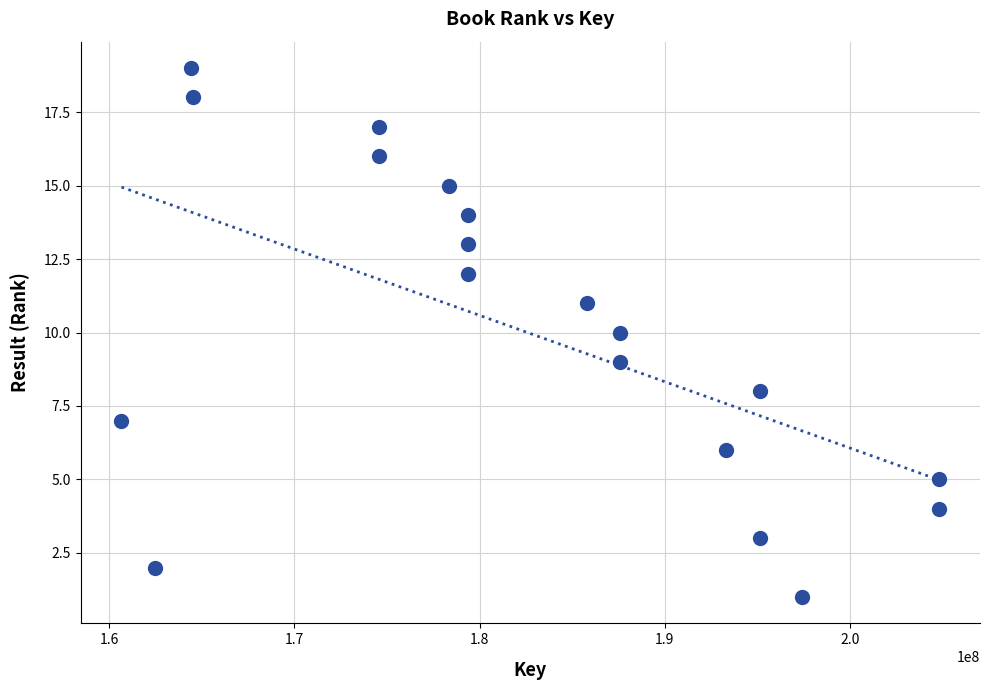

What is the range of Y values (max minus min)?

18